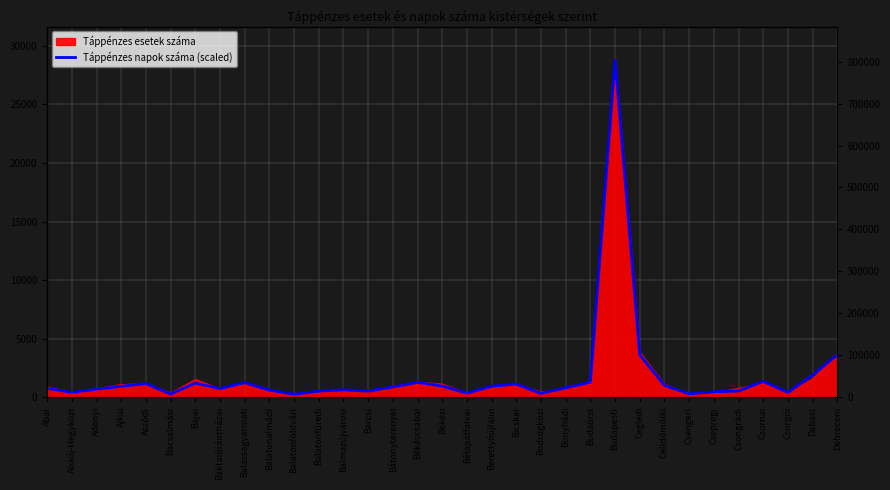

True or false: the data shows 1229.3 at Balassagyarmati.

True